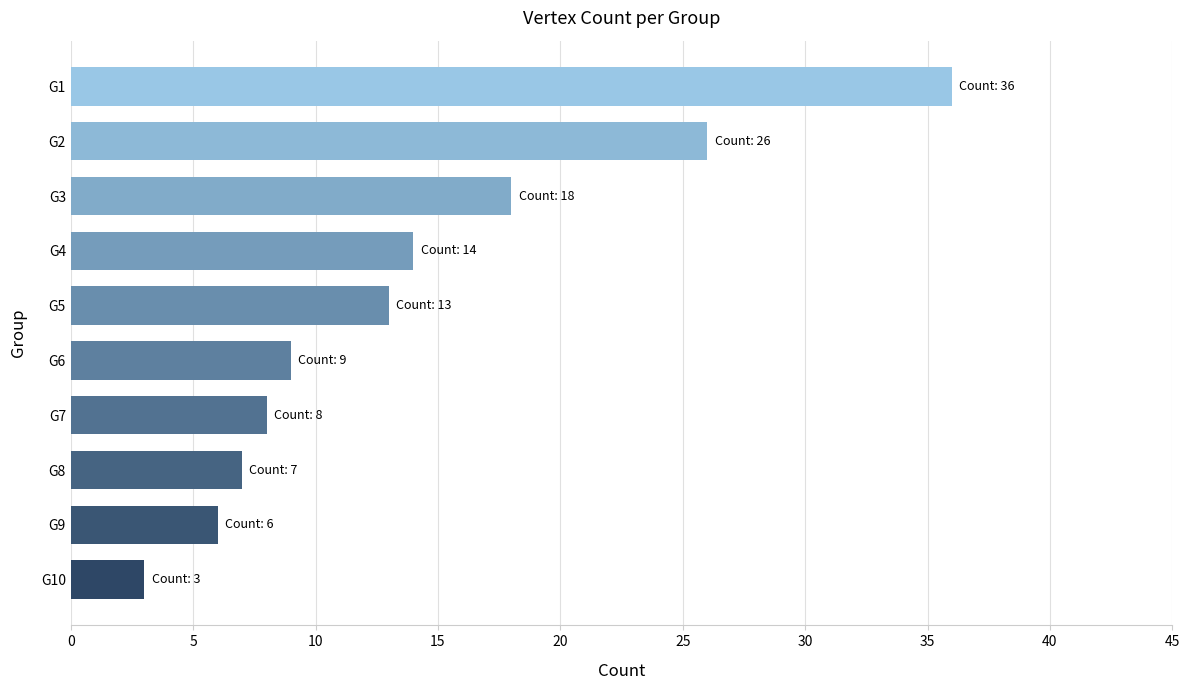

What is the difference between the maximum and second lowest values?

30